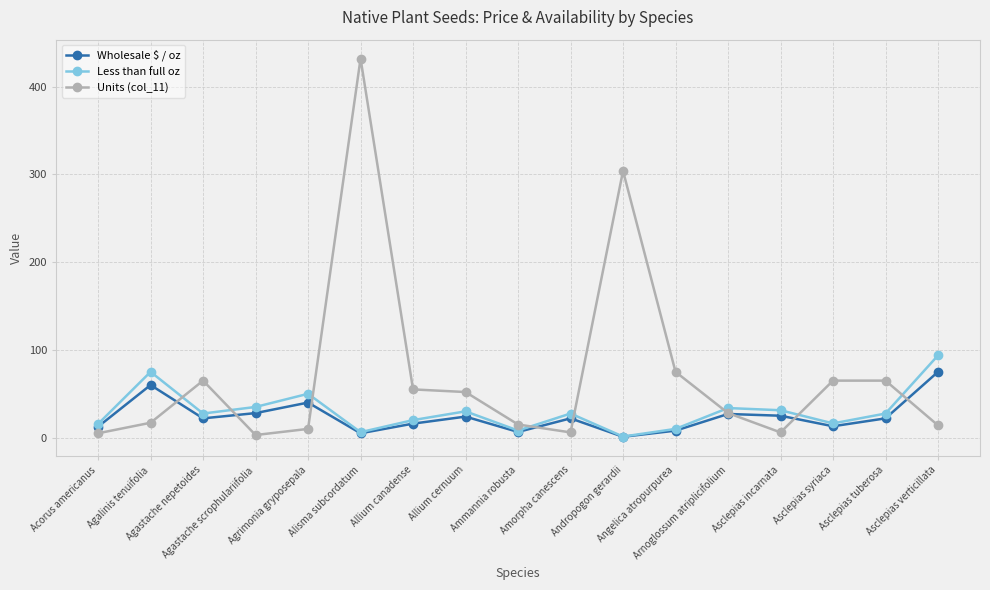

What is the label of the 17th point from the left?

Asclepias verticillata